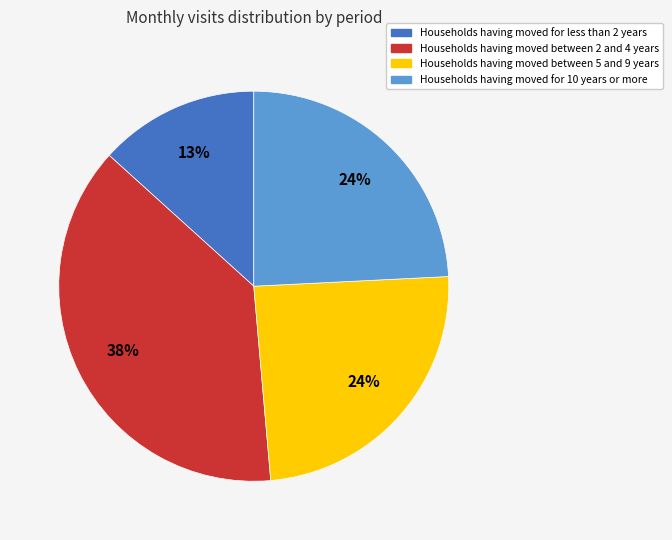

To the nearest percent, what is the average slice percentage?

25%